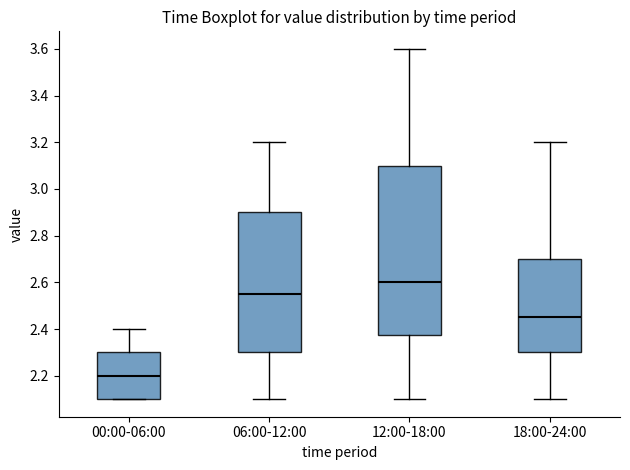

Reading left to right, read every box against the y-axis: the position of its median line, the range the box covers, and the ends of its whiskers. The values are not printed on the chart, so give them approximately, as read against the axis.

00:00-06:00: median 2.20, box 2.10 to 2.30, whiskers 2.10 to 2.40
06:00-12:00: median 2.56, box 2.30 to 2.90, whiskers 2.10 to 3.20
12:00-18:00: median 2.60, box 2.38 to 3.10, whiskers 2.10 to 3.60
18:00-24:00: median 2.46, box 2.30 to 2.70, whiskers 2.10 to 3.20